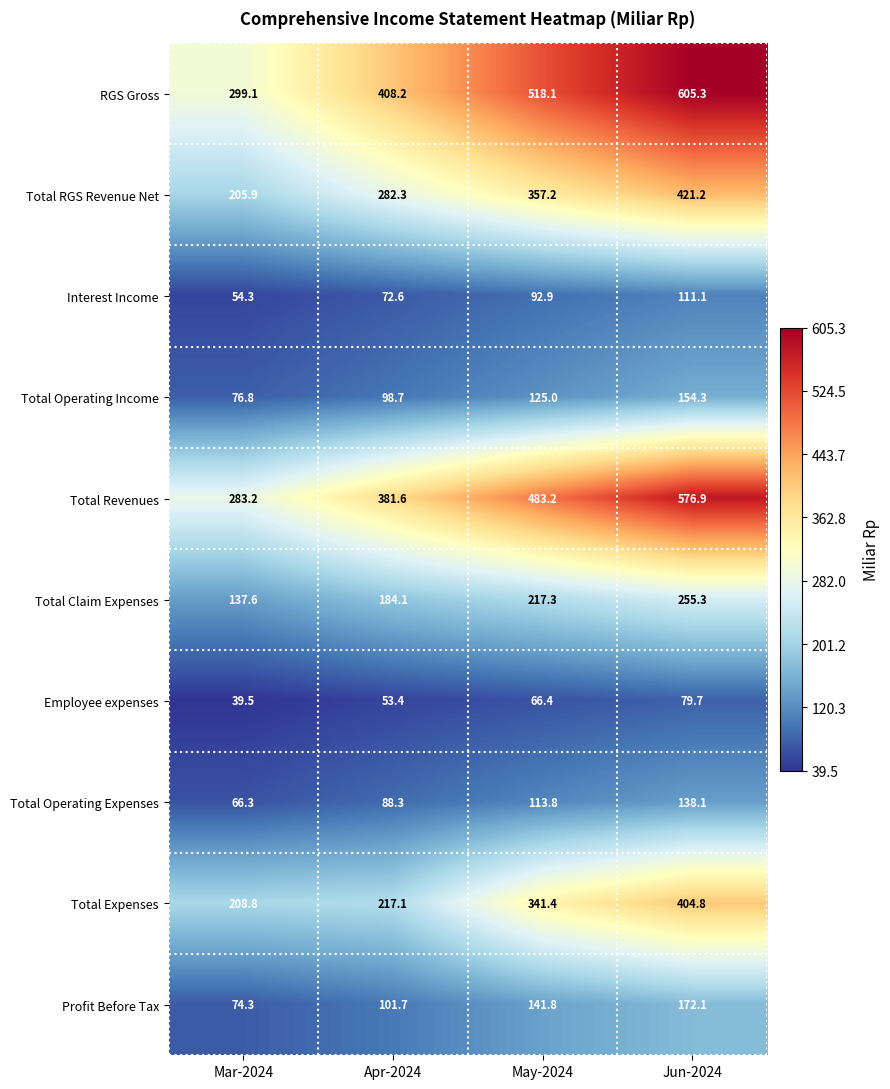

At Jun-2024, list the series in order from largest to smallest.

RGS Gross, Total Revenues, Total RGS Revenue Net, Total Expenses, Total Claim Expenses, Profit Before Tax, Total Operating Income, Total Operating Expenses, Interest Income, Employee expenses